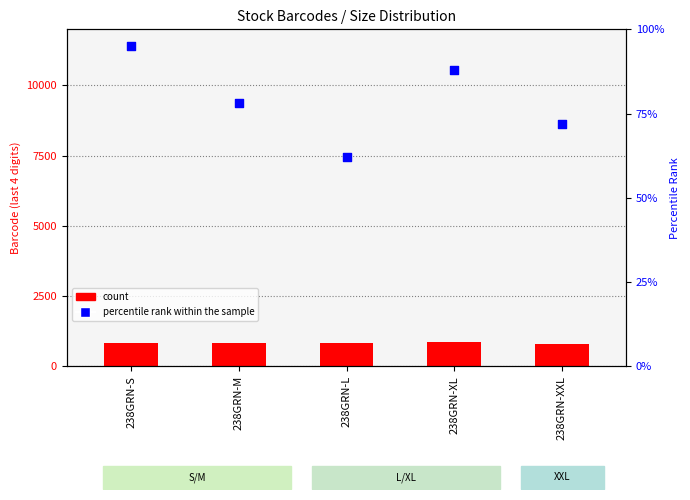

Which series has the largest Y range (max minus min)?

count